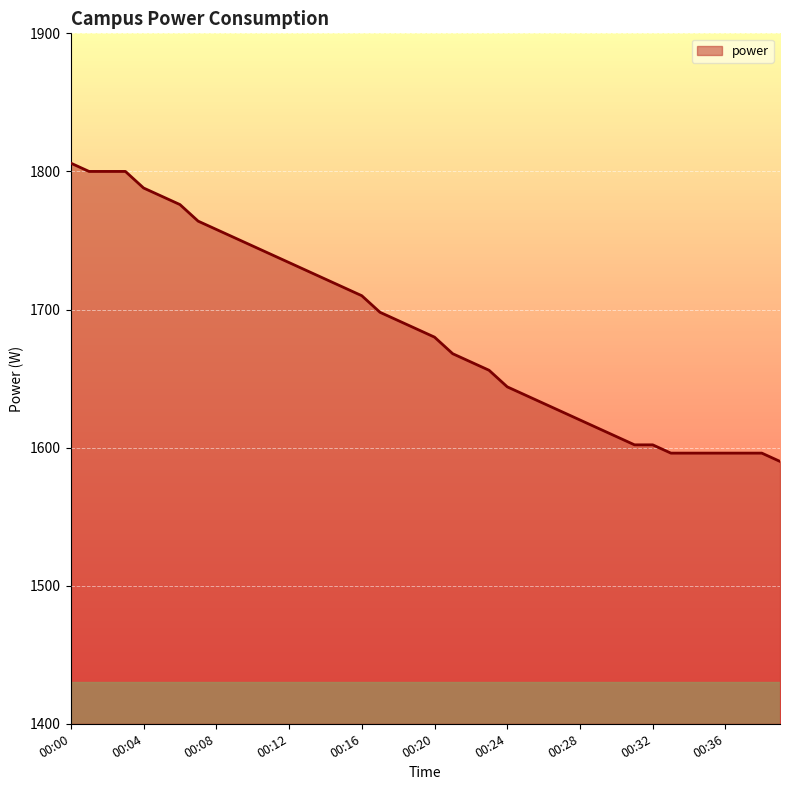

Reading right to left, what are all the values shown in this chart?

1590	1596	1596	1596	1596	1596	1596	1602	1602	1608	1614	1620	1626	1632	1638	1644	1656	1662	1668	1680	1686	1692	1698	1710	1716	1722	1728	1734	1740	1746	1752	1758	1764	1776	1782	1788	1800	1800	1800	1806